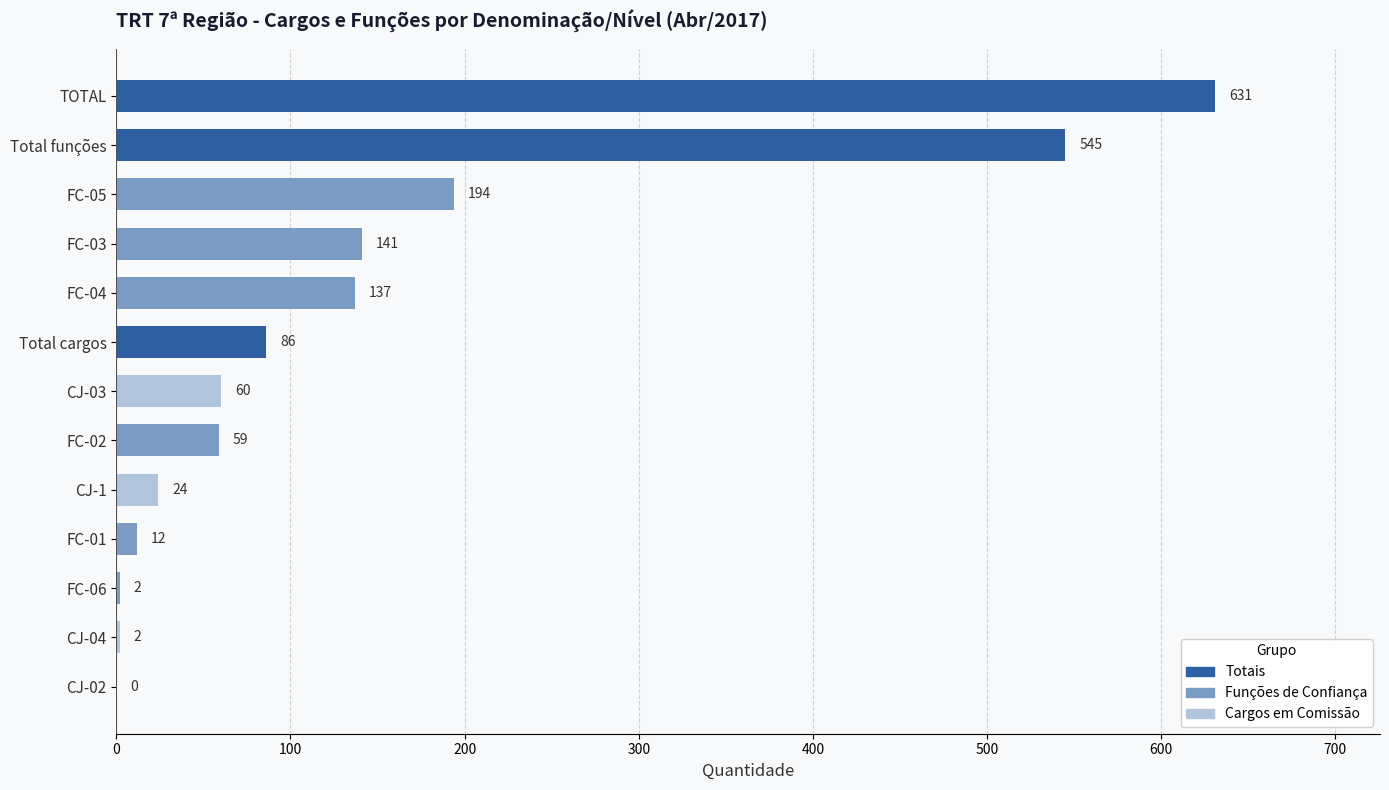

At which label is the value closest to 315?

FC-05